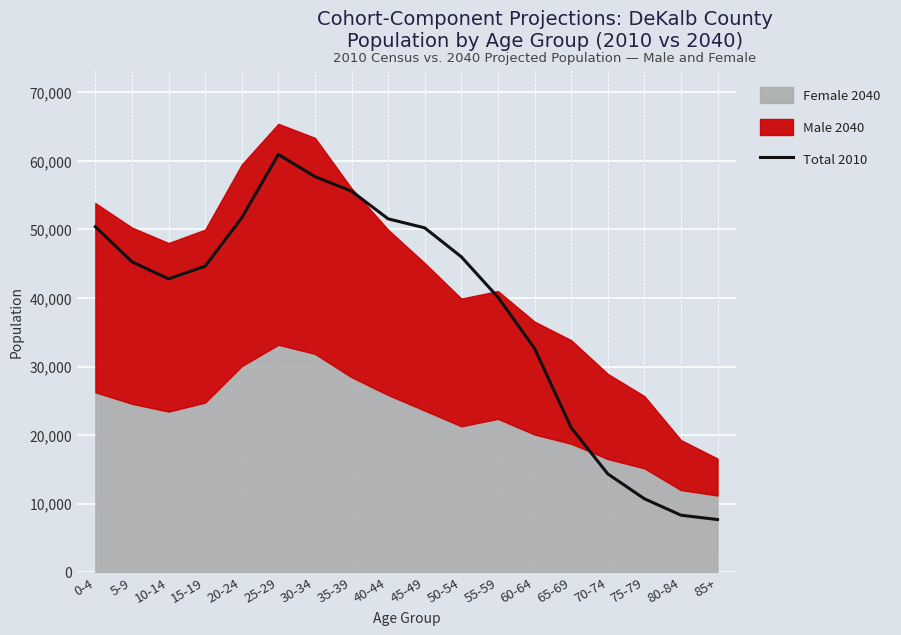

At which label is the value closest to 34316?

60-64